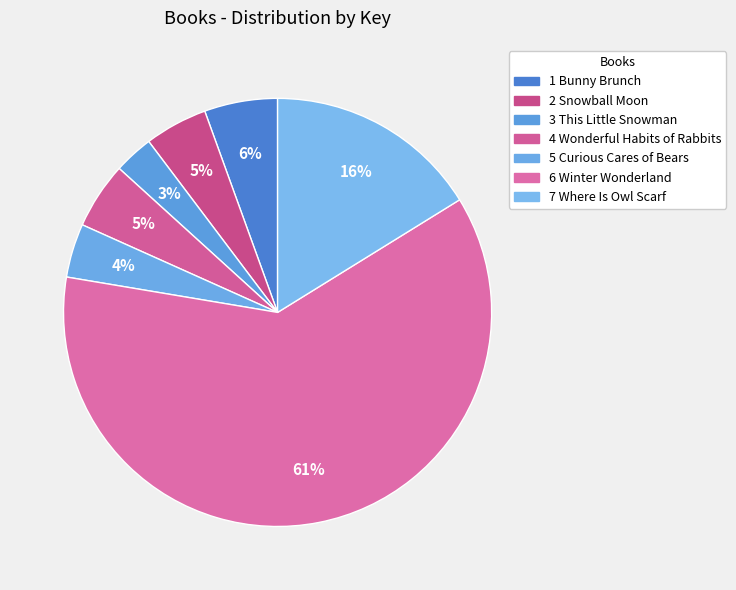

What is the change in value from 5 Curious Cares of Bears to 6 Winter Wonderland?

+1946920540